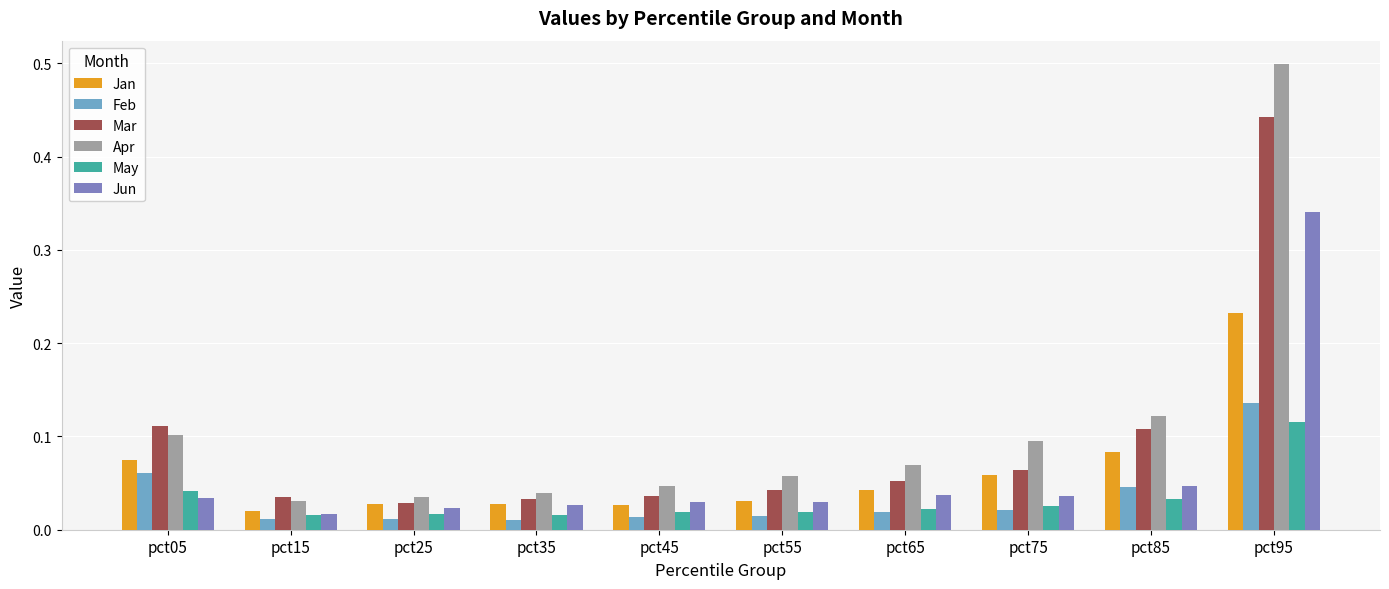

At which category is the sum across all series the highest?

pct95